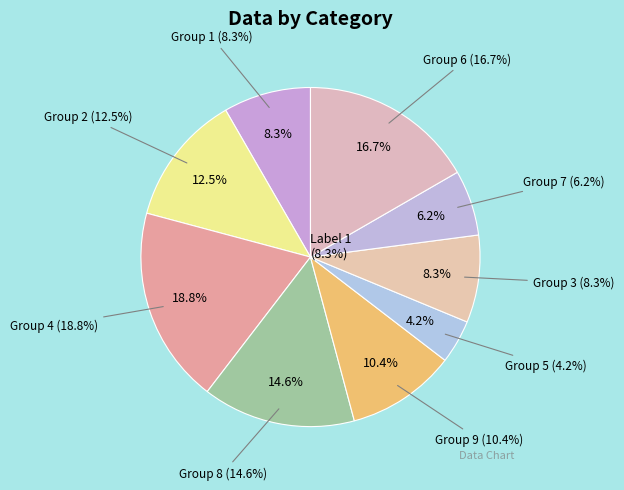

Is there any slice that represents more than half of the pie?

No